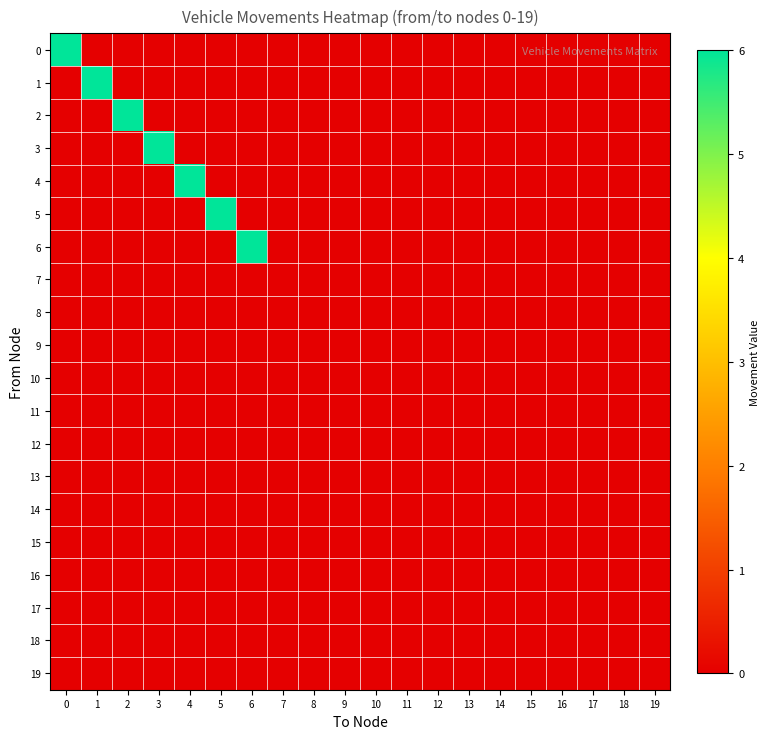

What is the spread (max minus min) of values at 2?

6